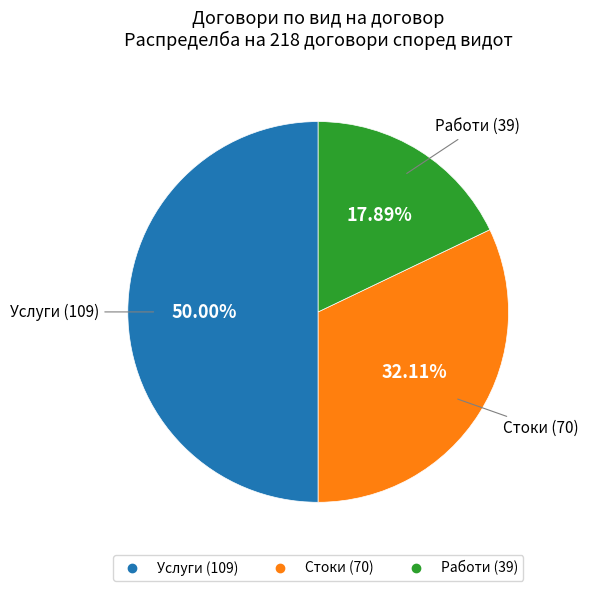

To the nearest percent, what percentage of the pie is Работи?

18%